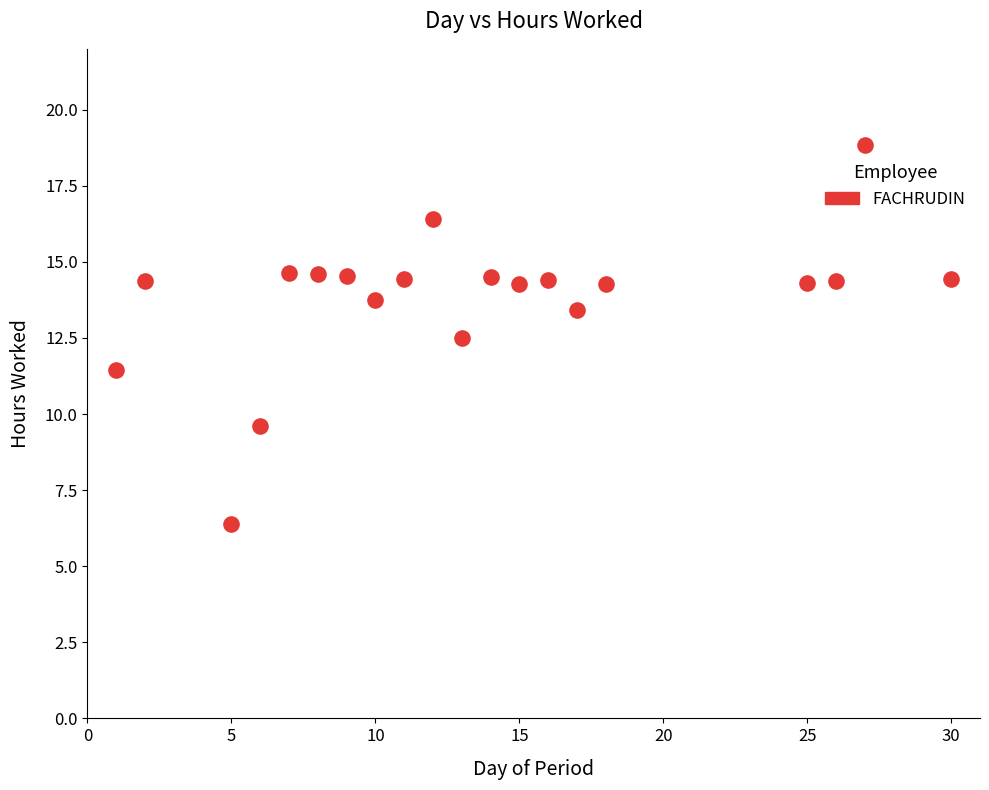

What is the range of X values (max minus min)?

29.0